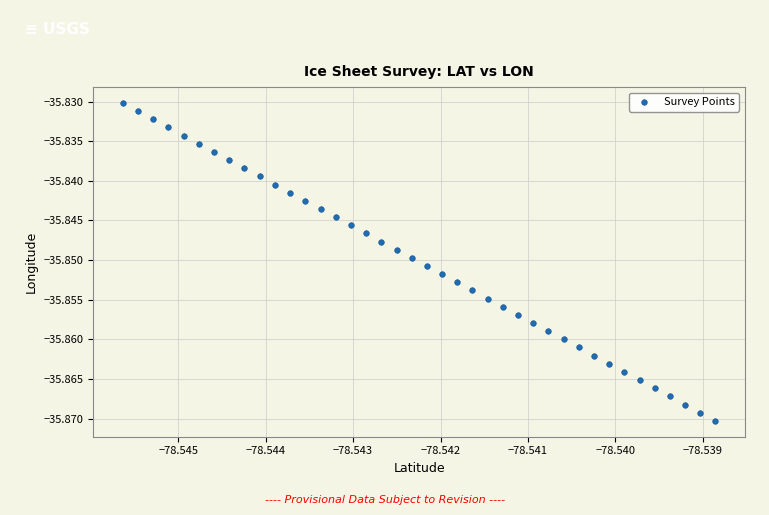

How many data points are displayed?

40